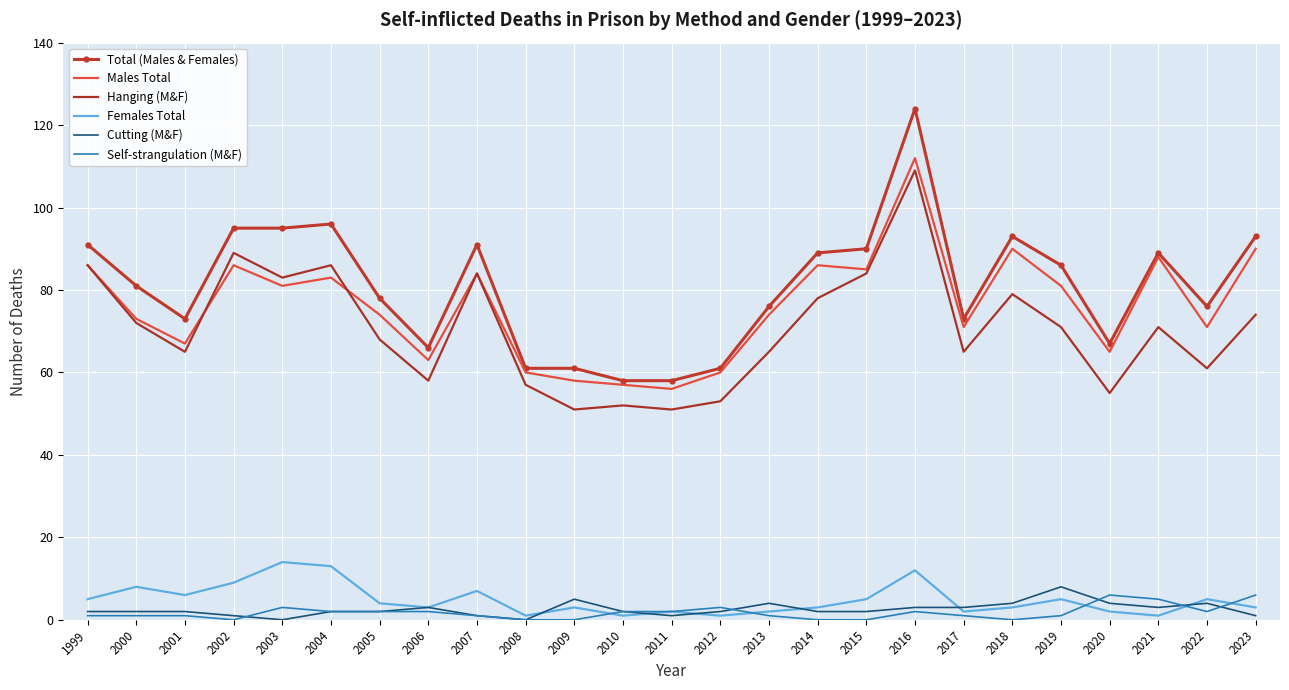

What is the minimum value for Total (Males & Females)?

58